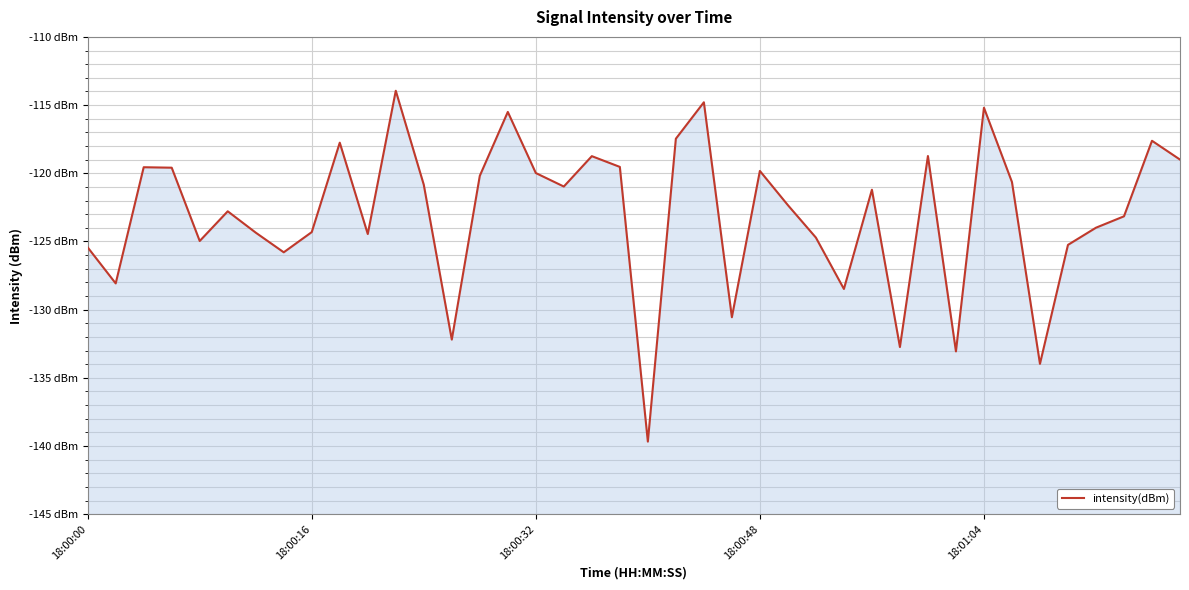

What is the greatest value displayed?

-114.0